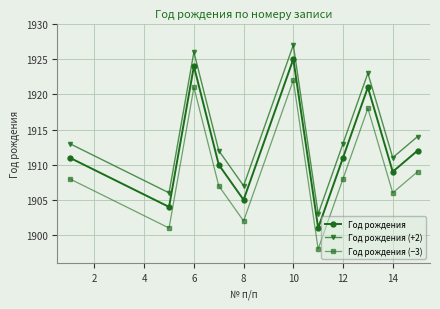

In Год рождения, how many points are lower than both neighbors (excluding endpoints)?

4